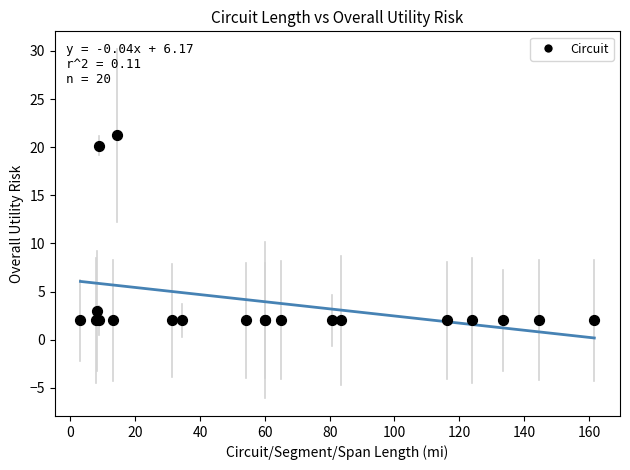

What Y value in the scatter plot is closest to 11?

3.0